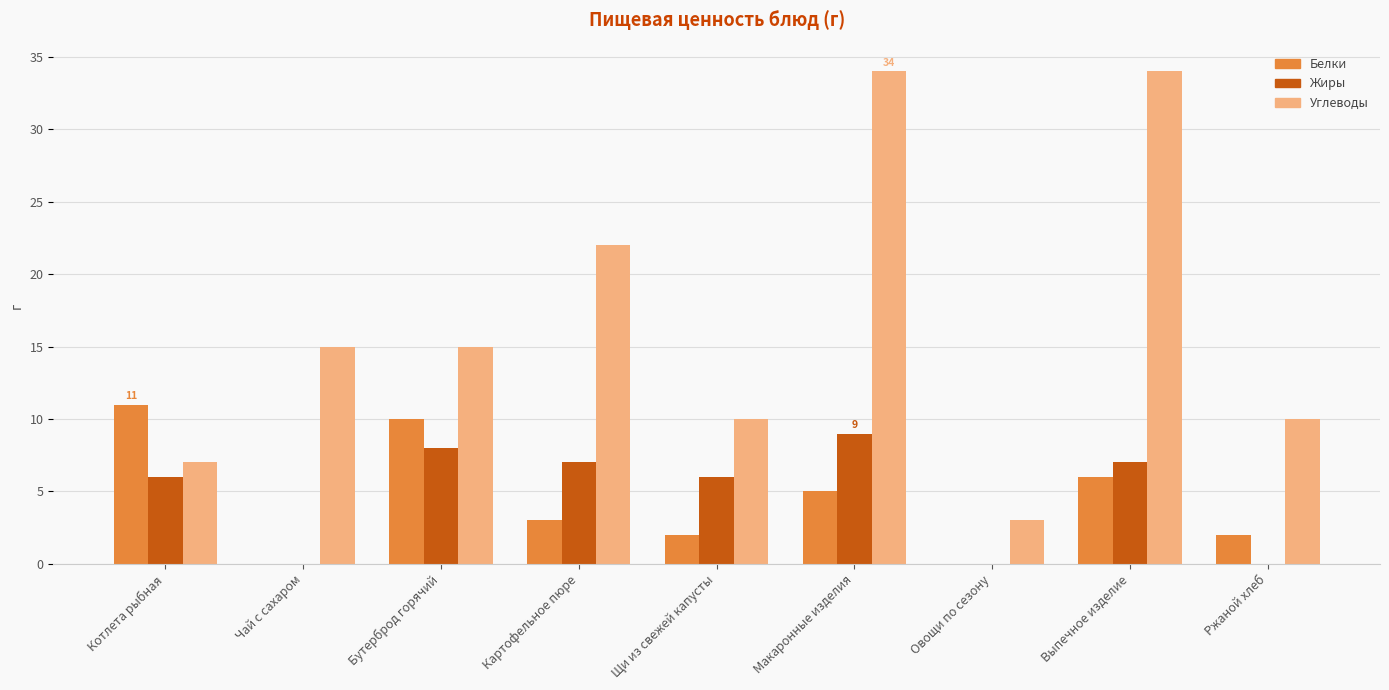

Is it true that Углеводы equals 7 at Котлета рыбная?

True